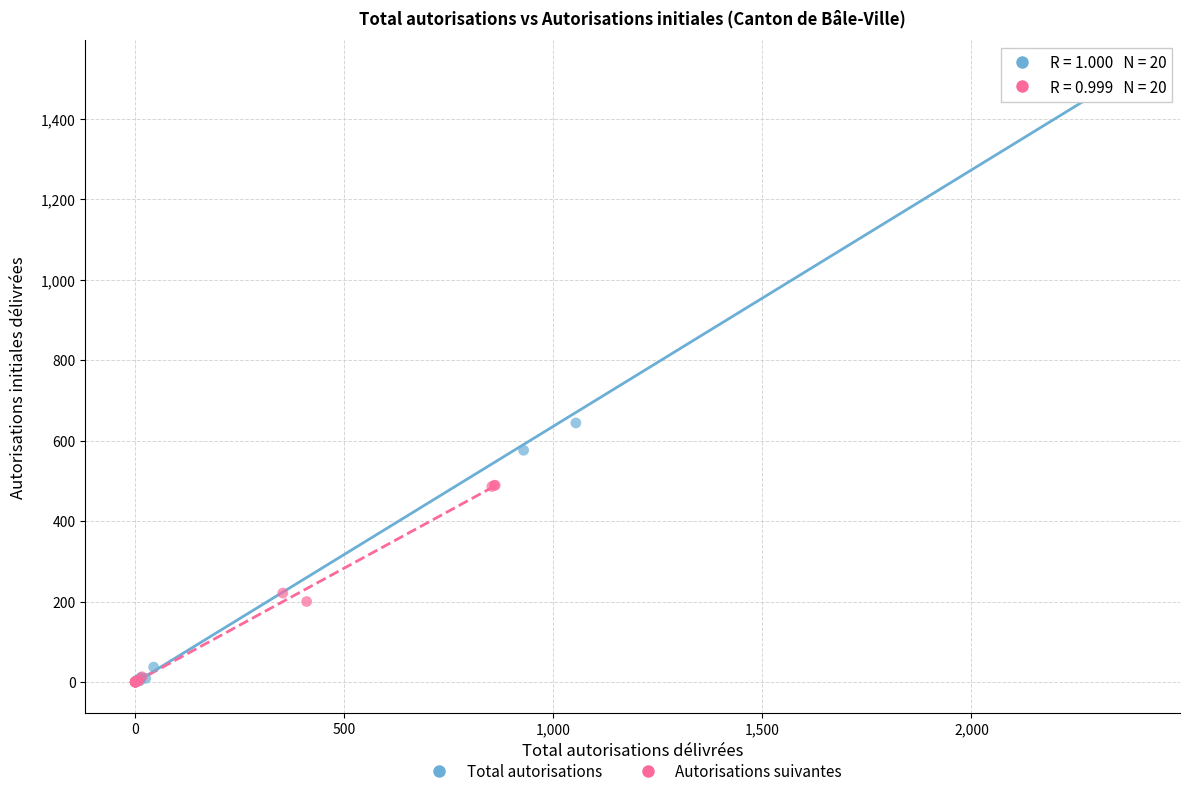

Which series contains the highest Y value?

Total autorisations